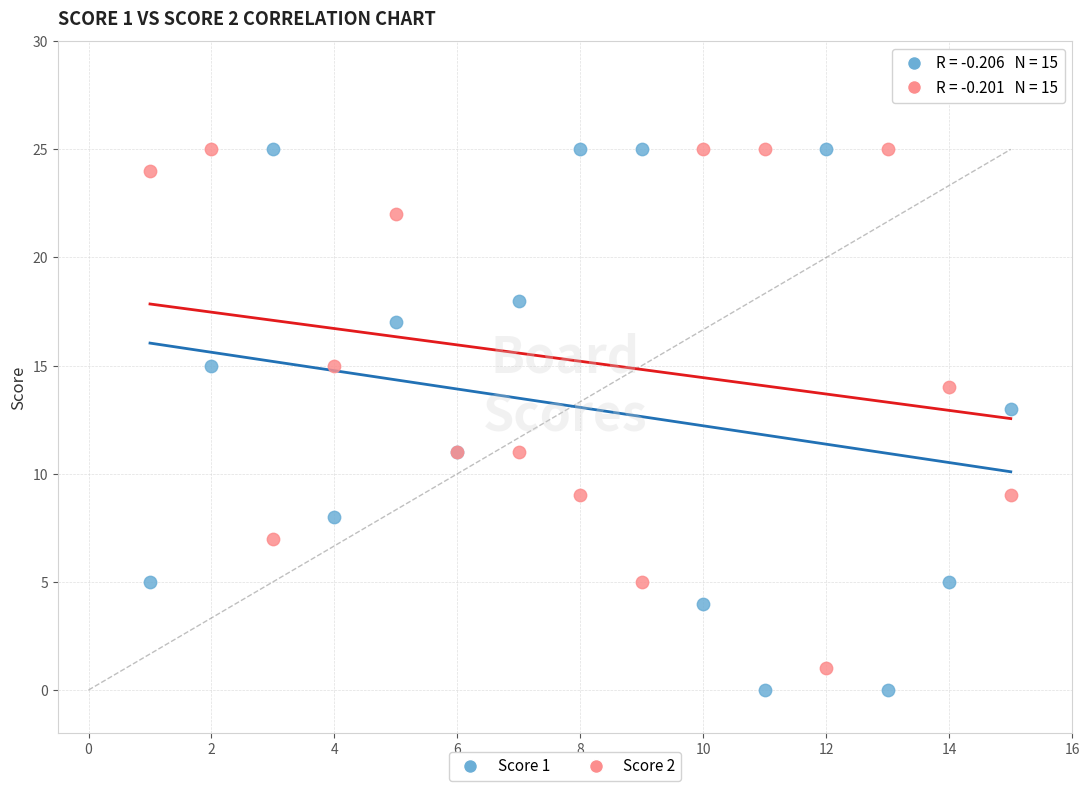

What is the X range (max minus min) for the scatter plot?

14